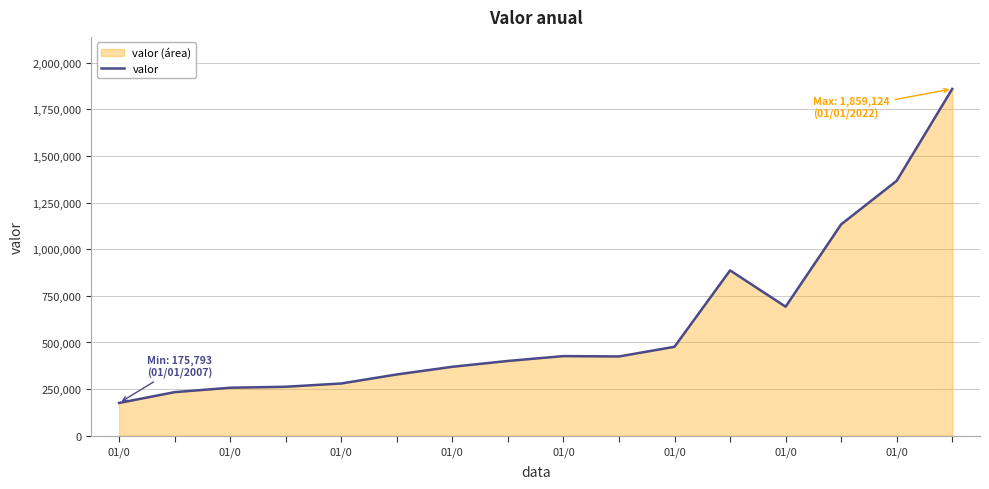

Reading right to left, extract all data points from this chart.

1859124	1366540	1133101	691869	886355	476918	424966	426987	400918	369706	328470	280234	262643	257422	233741	175793